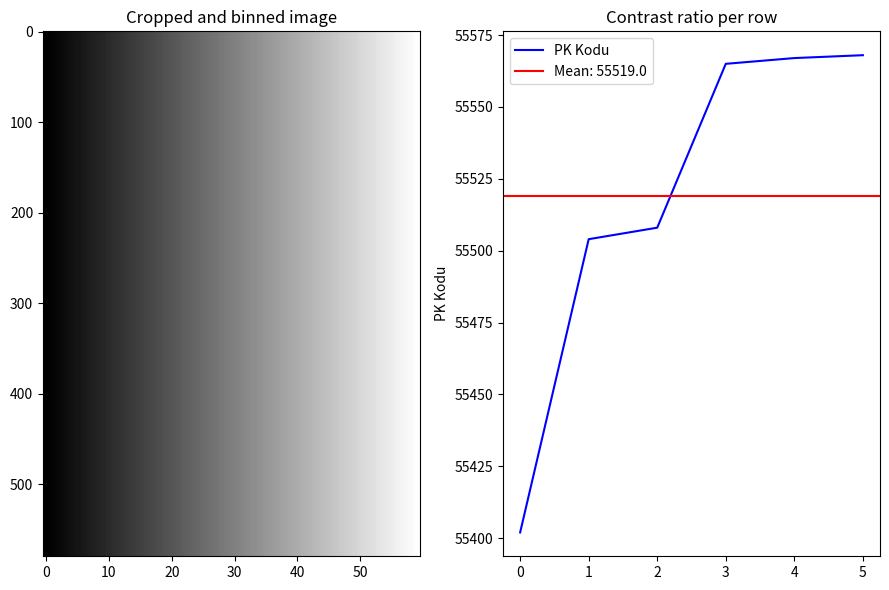

The value of PK Kodu at 0 is 55402. True or false?

True